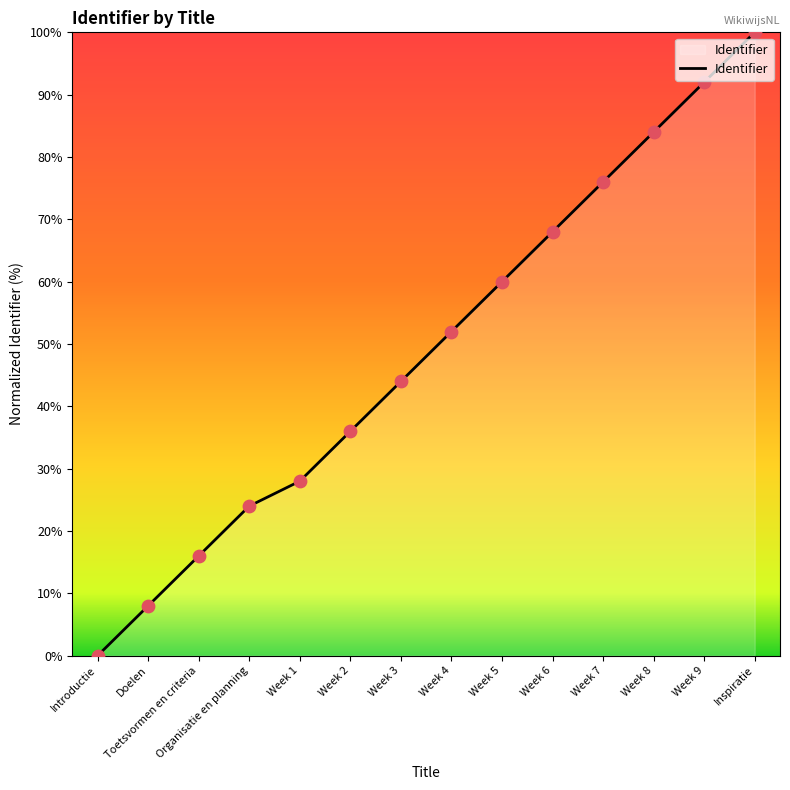

What is the change in value from Toetsvormen en criteria to Week 1?

+12.0